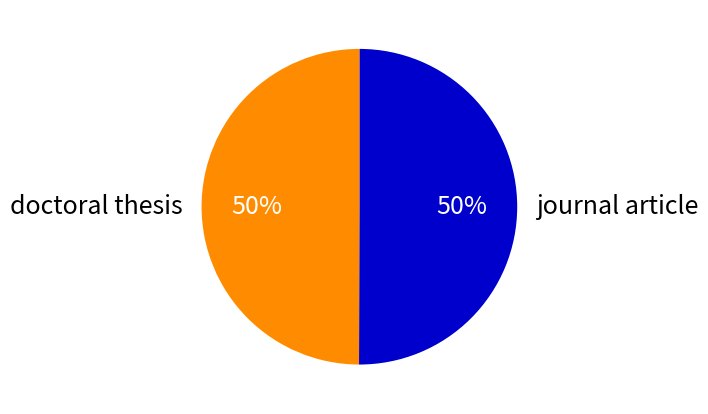

To the nearest percent, what percentage of the pie is doctoral thesis?

50%